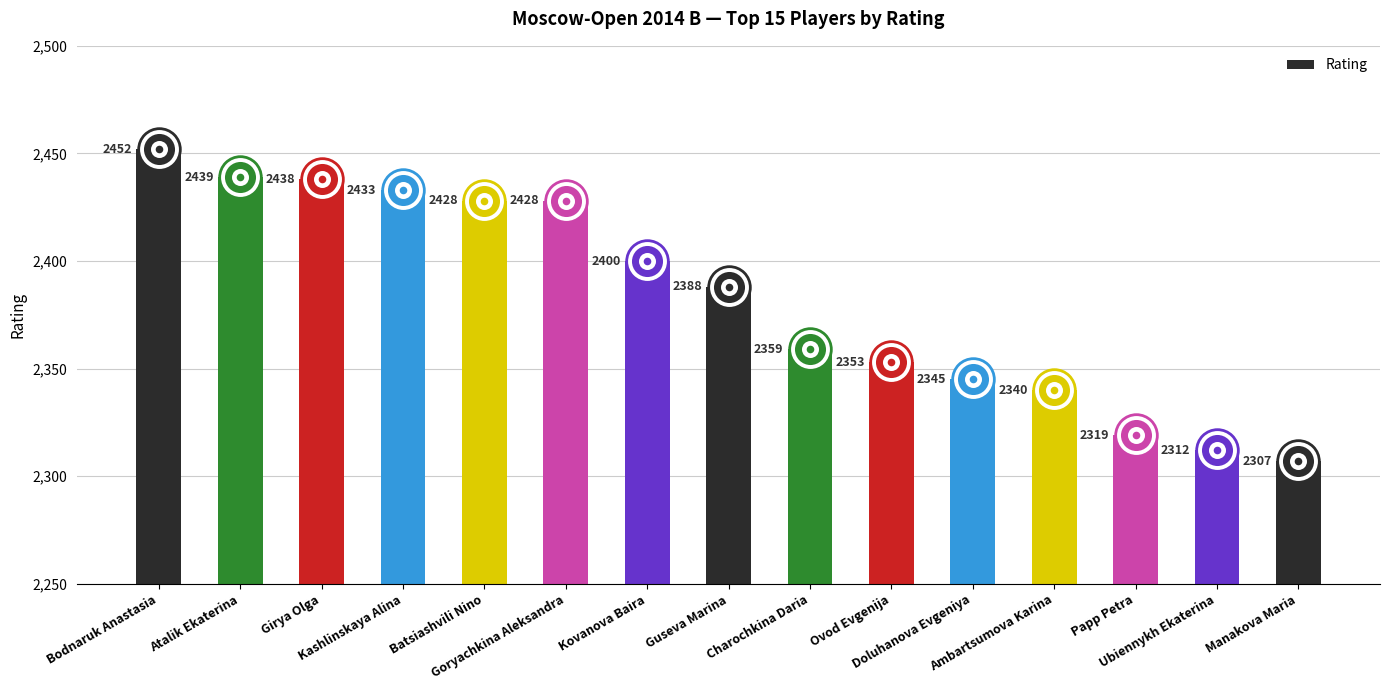

What is the ratio of the value at Goryachkina Aleksandra to the value at Bodnaruk Anastasia?

1.0